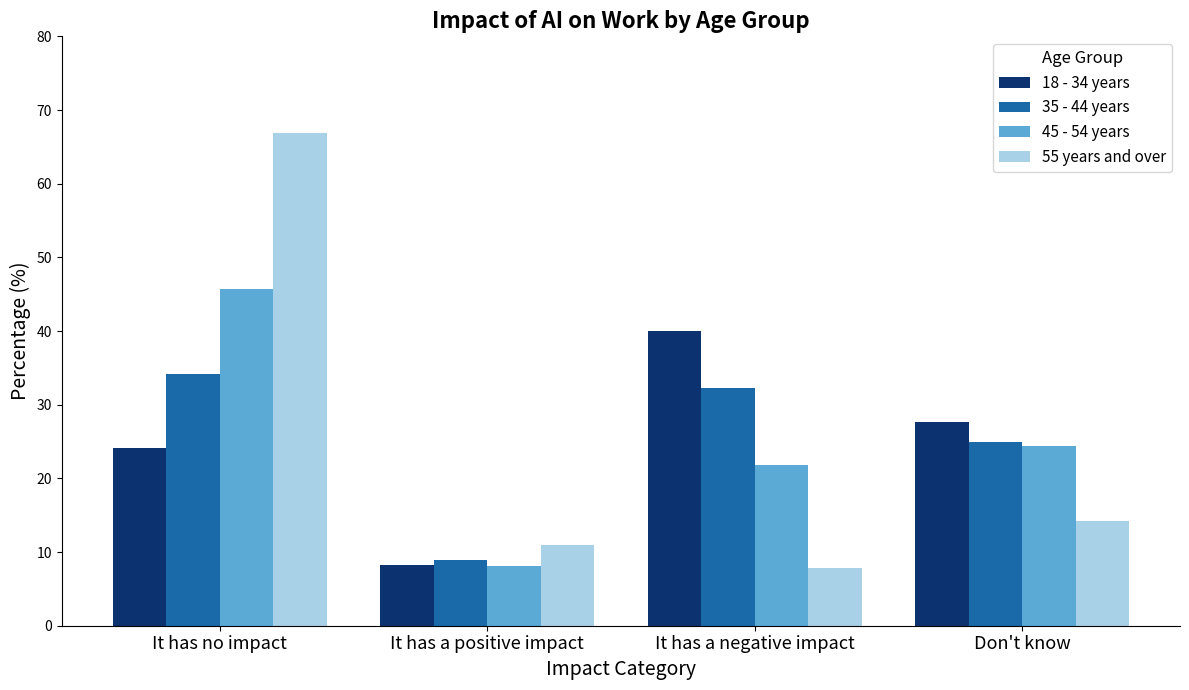

Is it true that 35 - 44 years equals 18.8 at It has no impact?

False